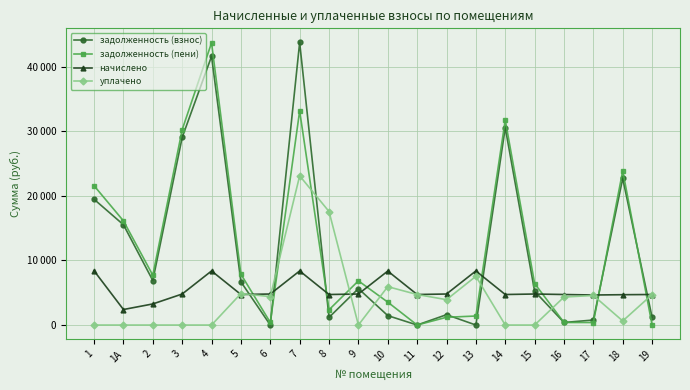

True or false: уплачено and задолженность (пени) intersect in this chart.

True